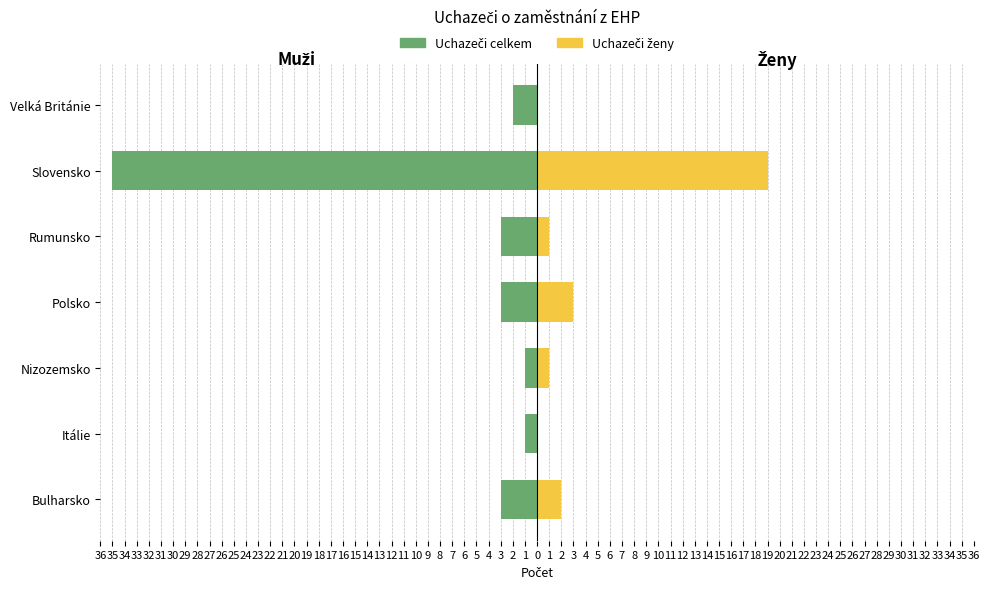

What are all the series names shown in the legend?

Uchazeči celkem, Uchazeči ženy